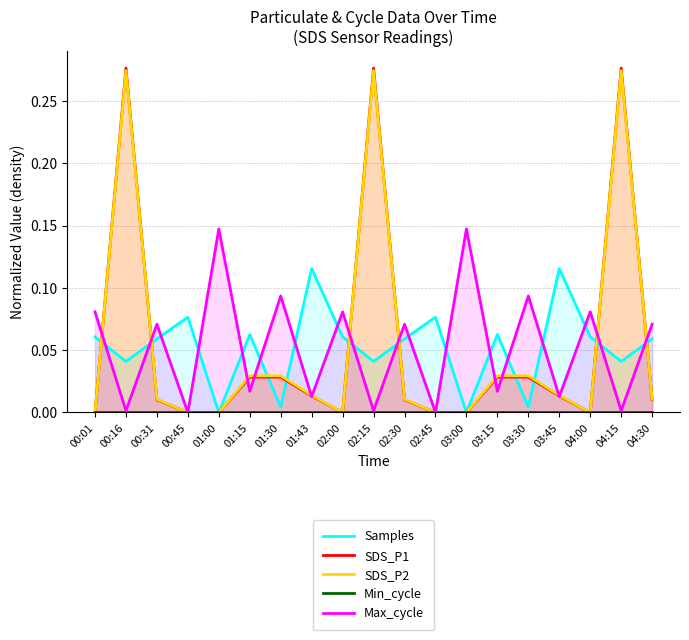

What are all the series names shown in the legend?

Samples, SDS_P1, SDS_P2, Min_cycle, Max_cycle